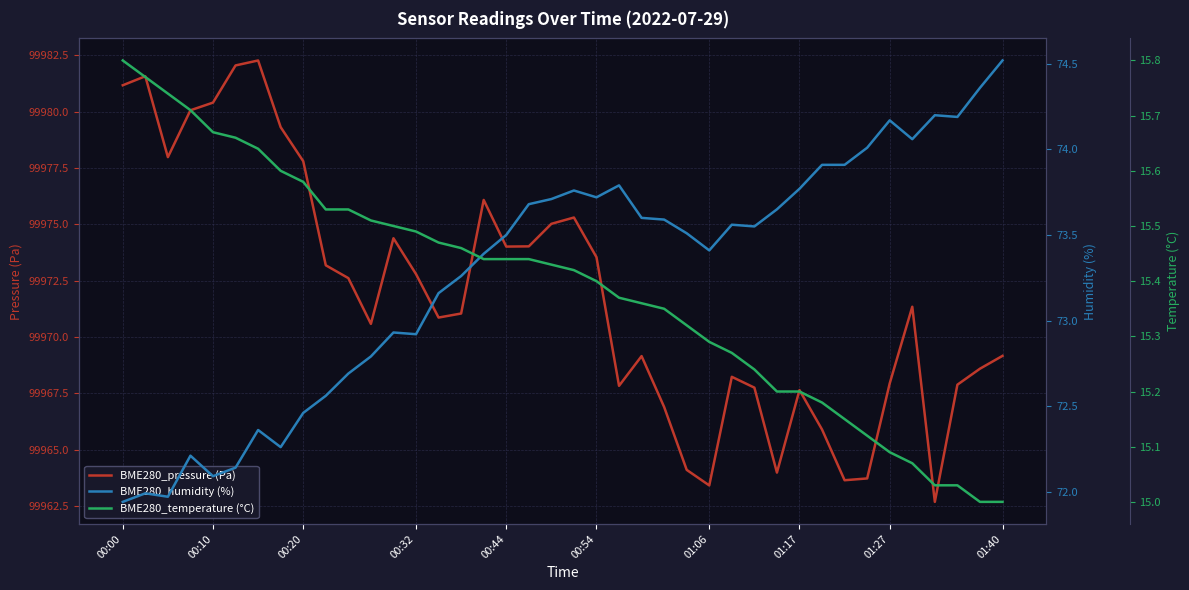

Which series has the largest total across all categories?

BME280_pressure (Pa)